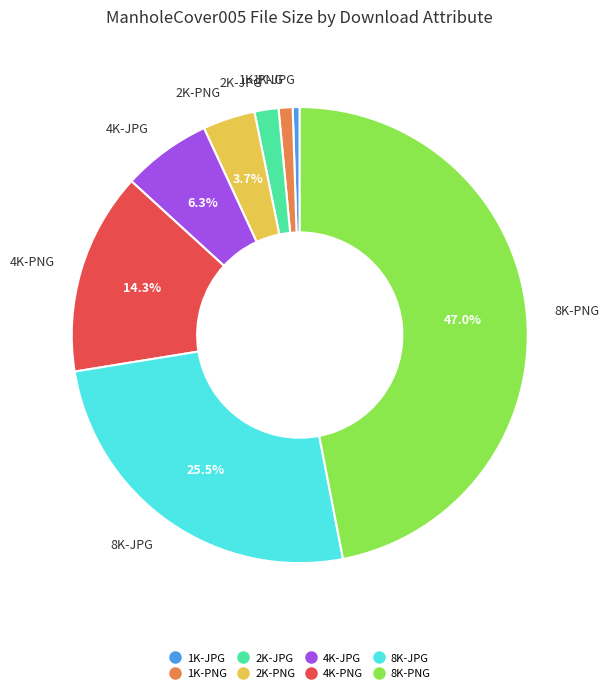

Which has a higher value, 4K-PNG or 4K-JPG?

4K-PNG